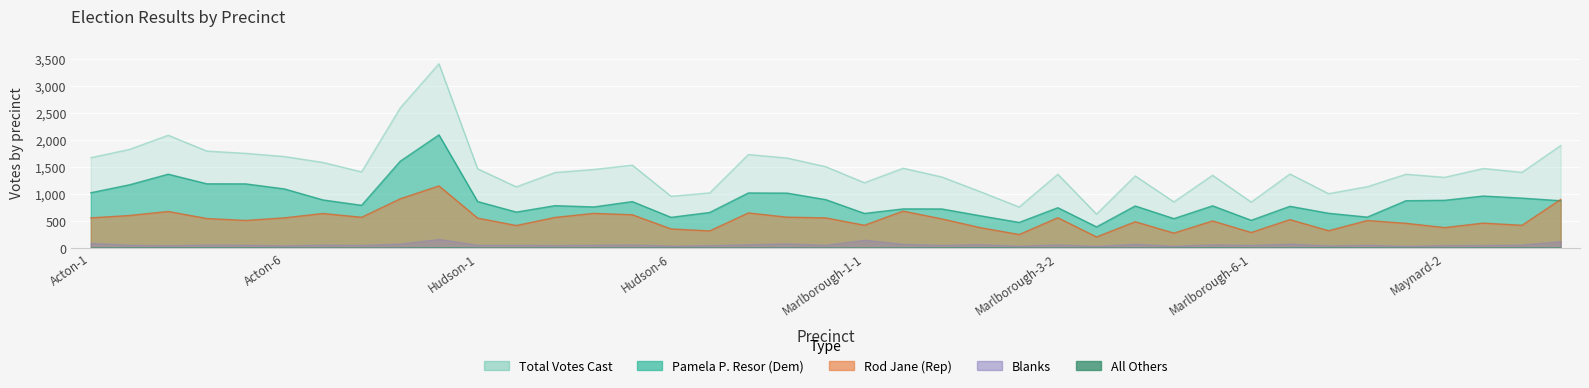

True or false: Total Votes Cast and Rod Jane cross at least once.

False